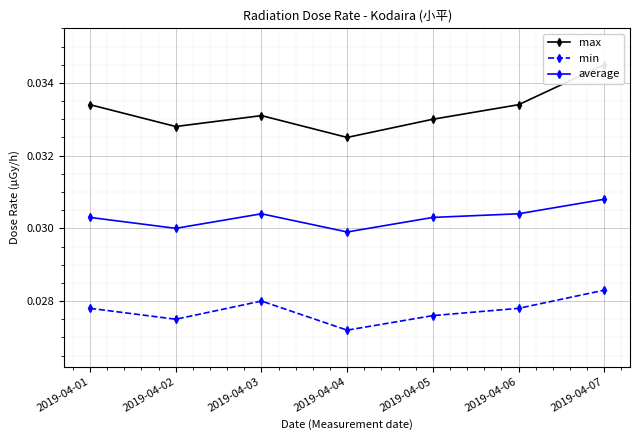

True or false: min has more than 0 interior local peaks.

True